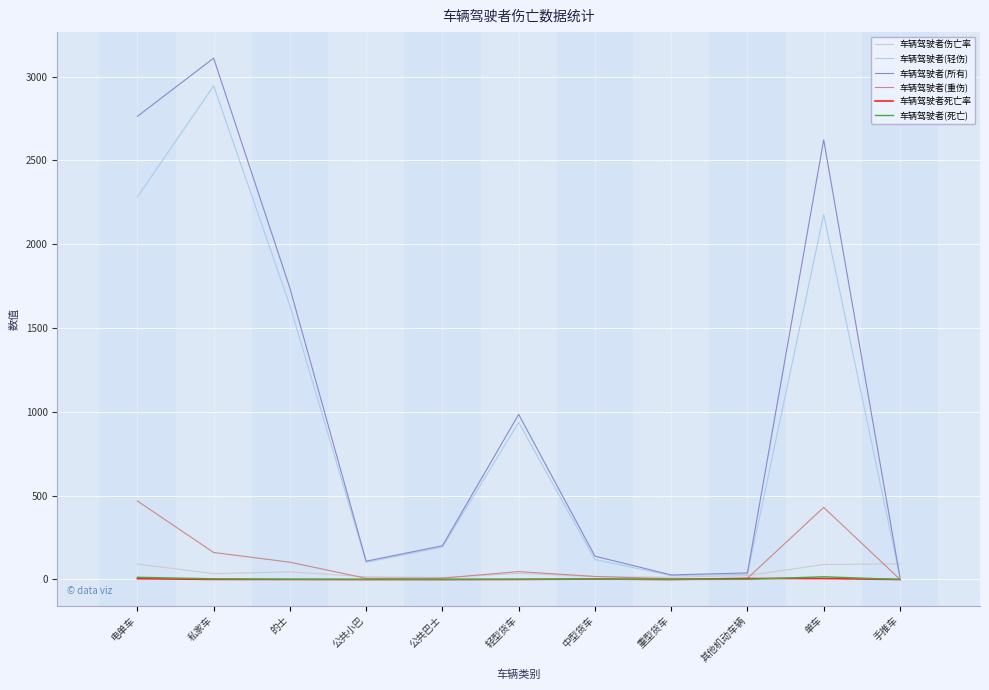

At which category is the sum across all series the highest?

私家车